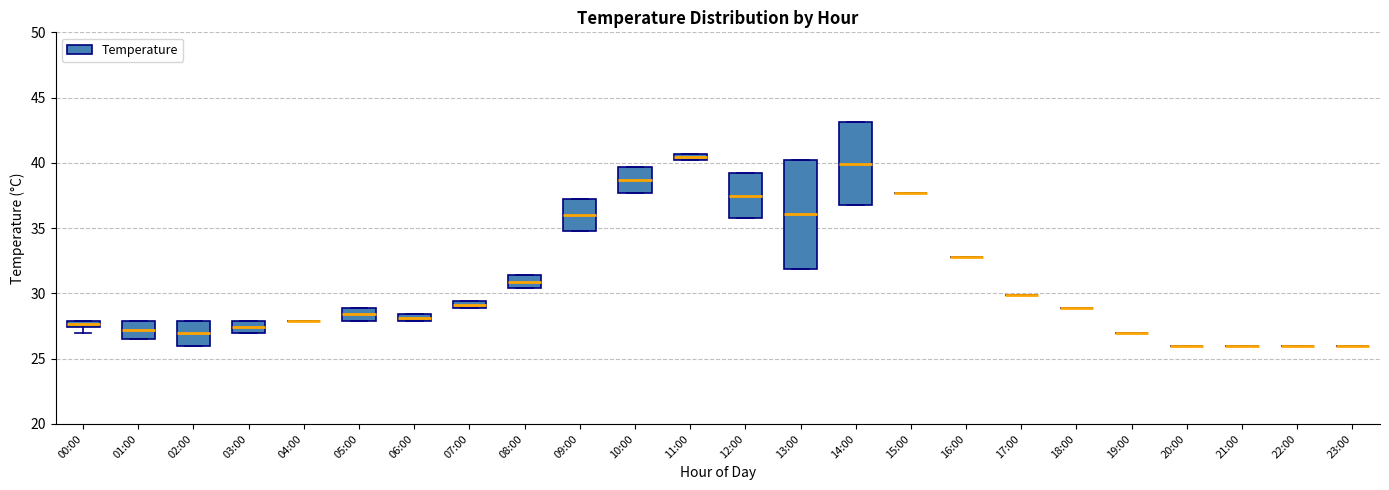

Which box is the tallest, from its lower edge to its upper edge?

13:00